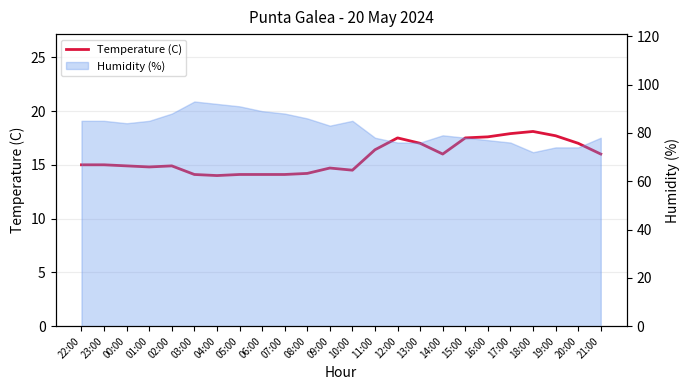

Reading left to right, transcribe all the data shown in this chart.

22:00=15.0	23:00=15.0	00:00=14.9	01:00=14.8	02:00=14.9	03:00=14.1	04:00=14.0	05:00=14.1	06:00=14.1	07:00=14.1	08:00=14.2	09:00=14.7	10:00=14.5	11:00=16.4	12:00=17.5	13:00=17.0	14:00=16.0	15:00=17.5	16:00=17.6	17:00=17.9	18:00=18.1	19:00=17.7	20:00=17.0	21:00=16.0